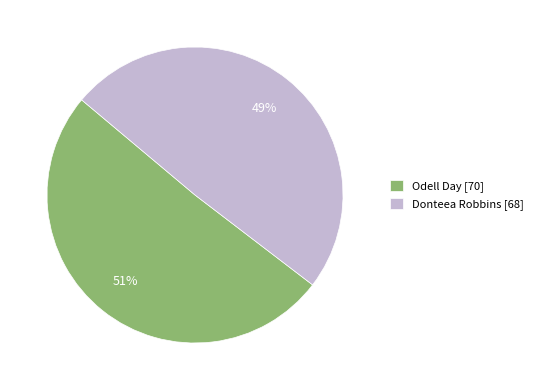

Count the number of slices in the pie.

2